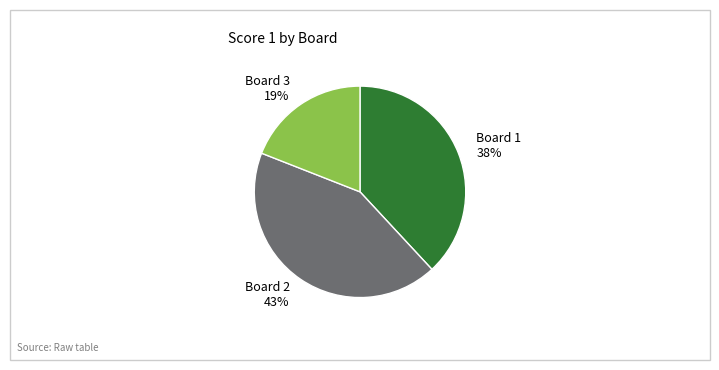

Between Board 3 and Board 2, which is larger?

Board 2